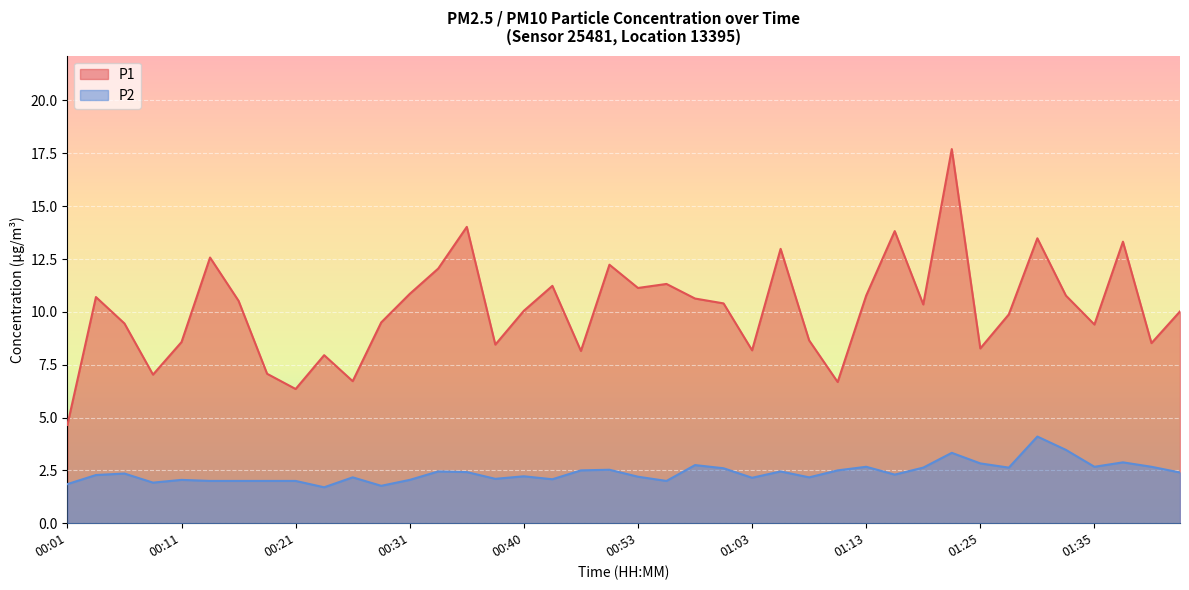

How many values in the P1 series are below 10?

18